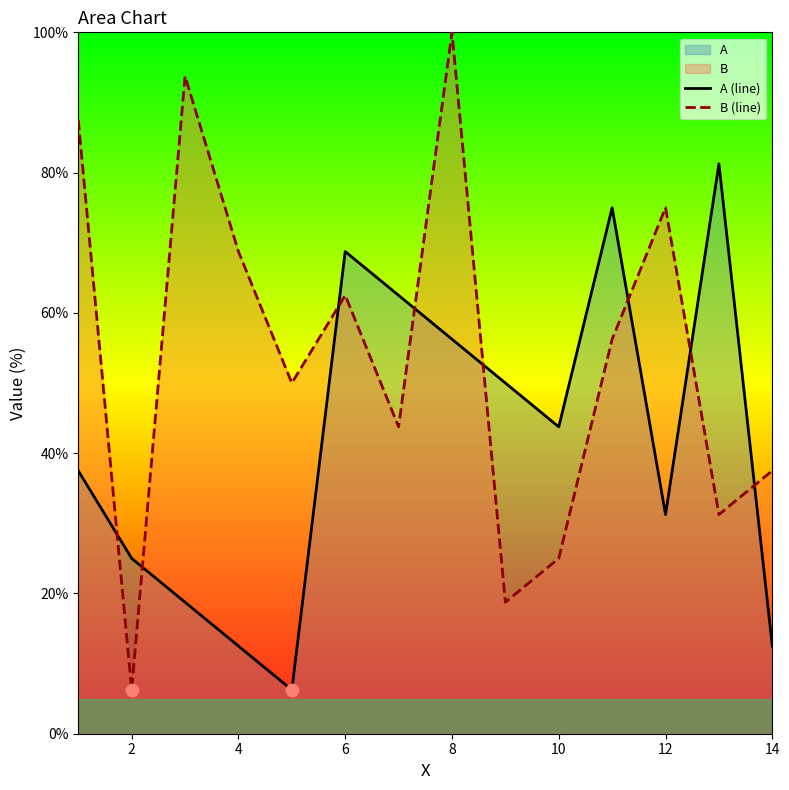

Which series contains the lowest Y value?

A (line)